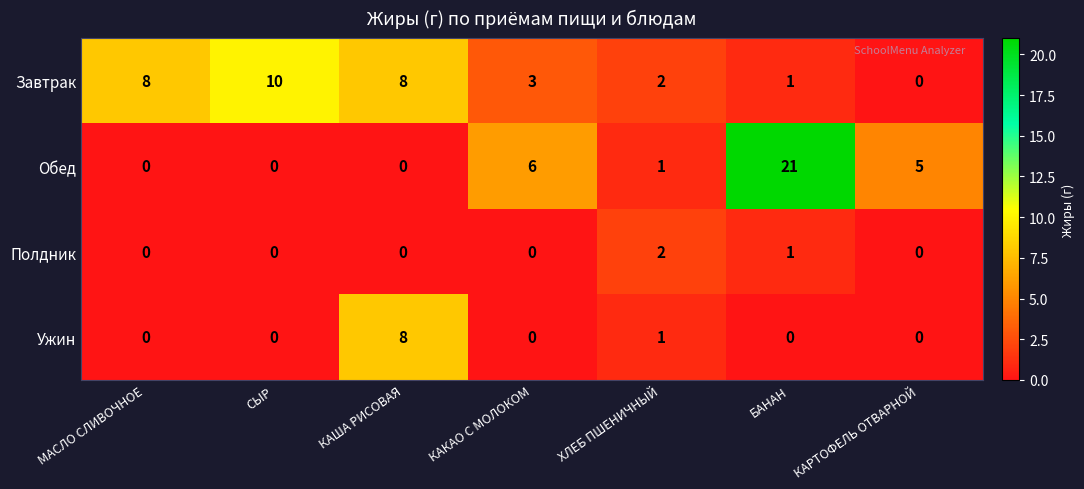

The value of Ужин at КАРТОФЕЛЬ ОТВАРНОЙ is 0. True or false?

True